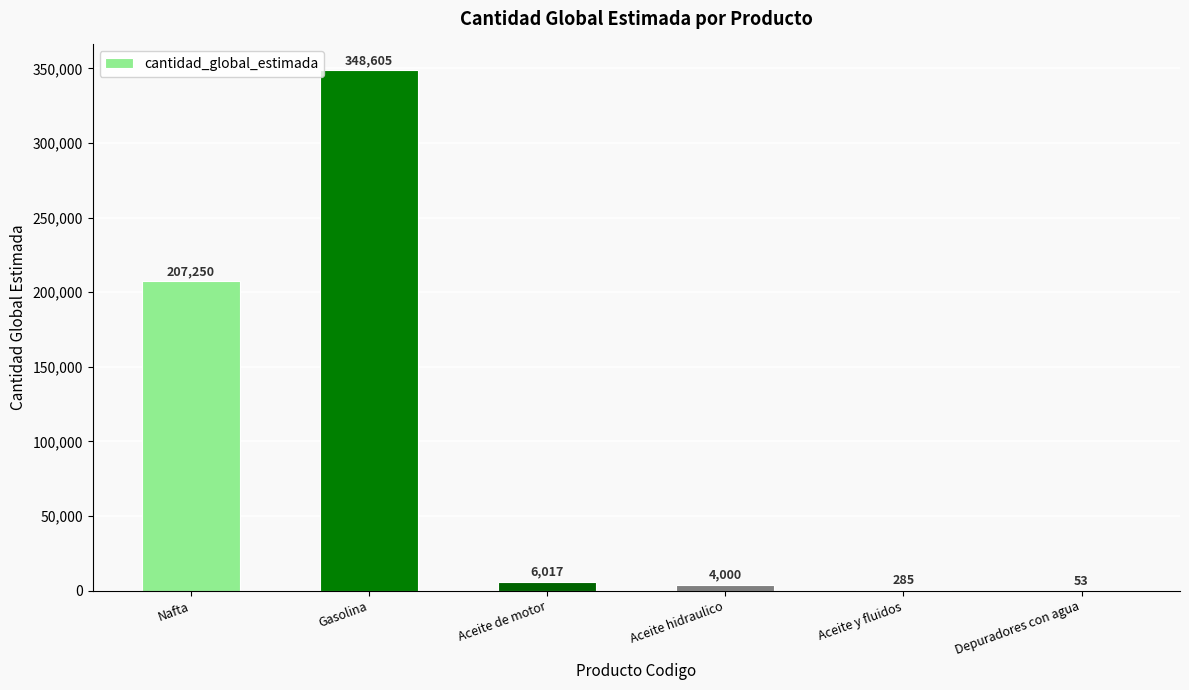

Between Depuradores con agua and Nafta, which is larger?

Nafta